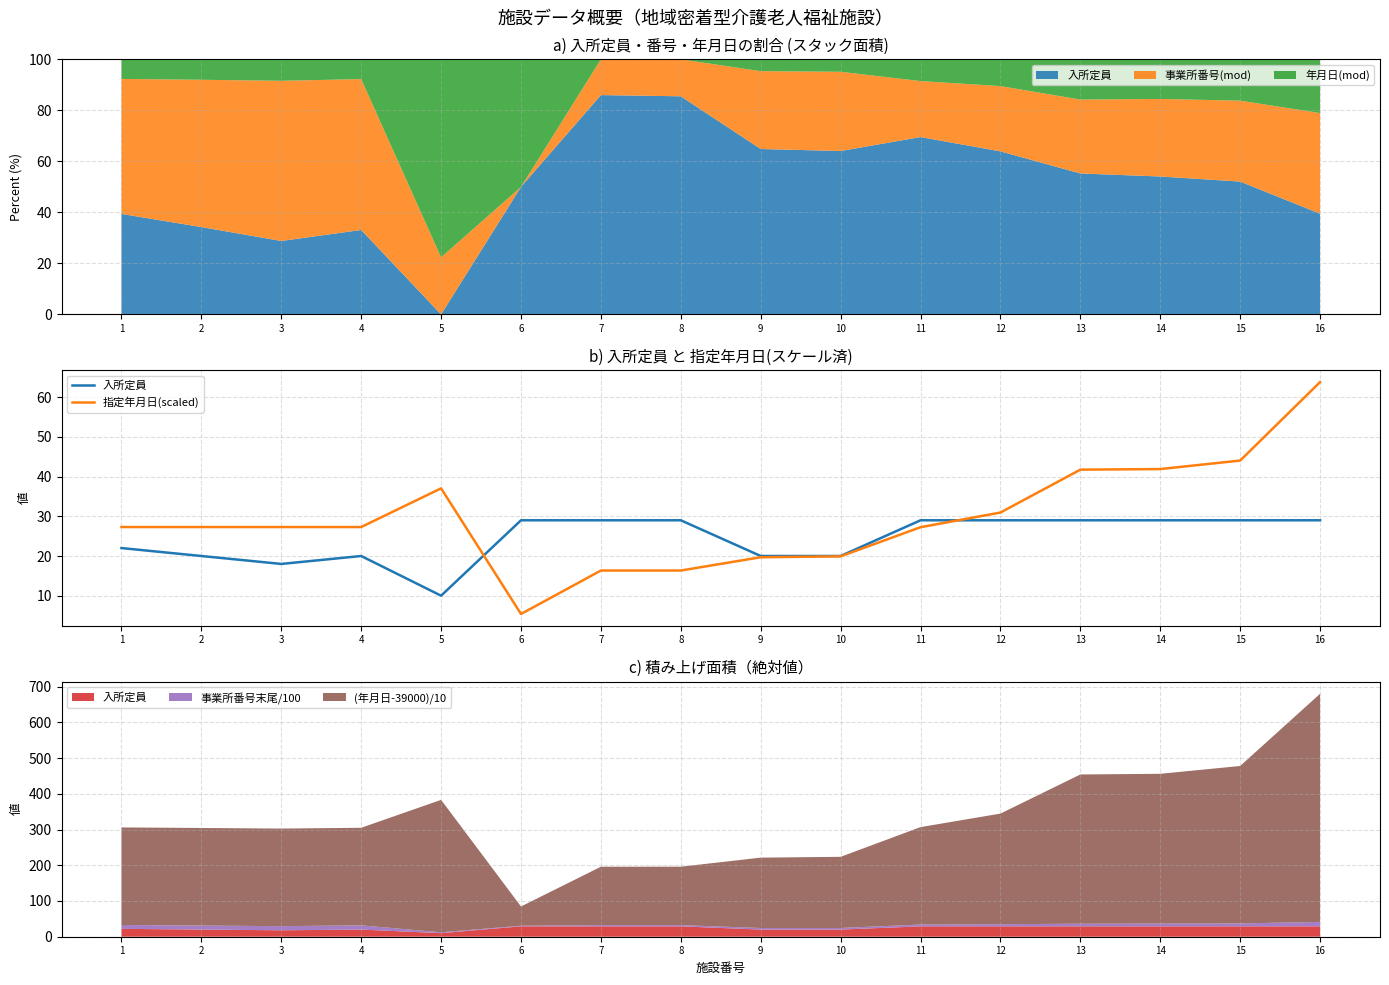

How many lines are shown in the chart?

2